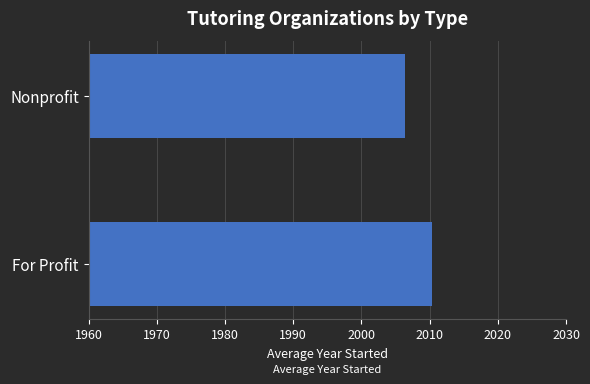

At which label is the value closest to 2008?

Nonprofit